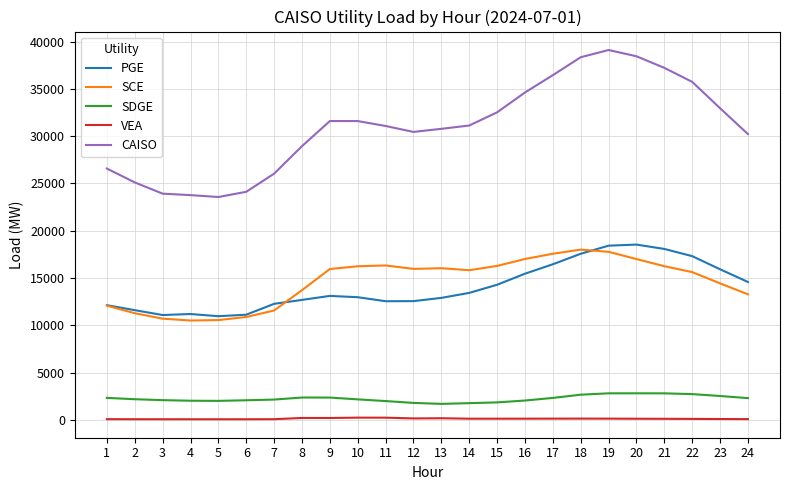

Between 4 and 24, which series saw the biggest shift?

CAISO